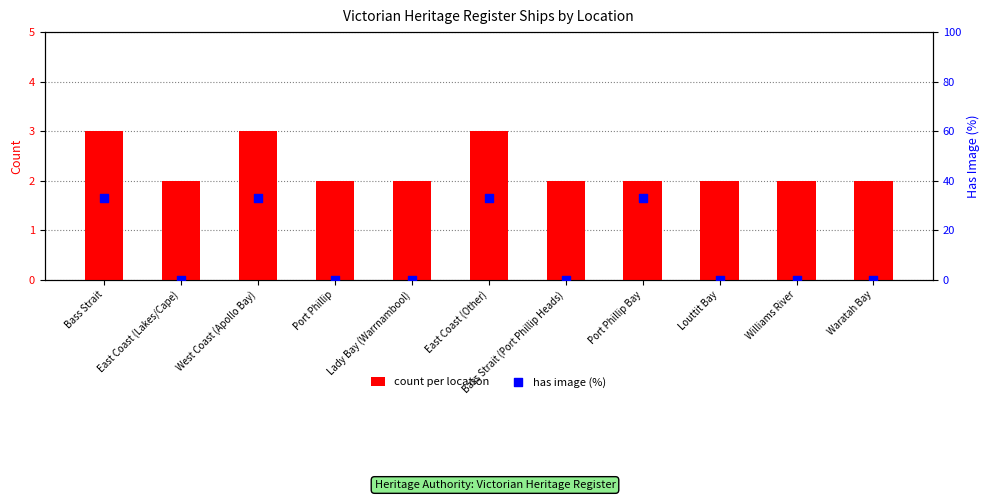

At which category is the sum across all series the highest?

Bass Strait